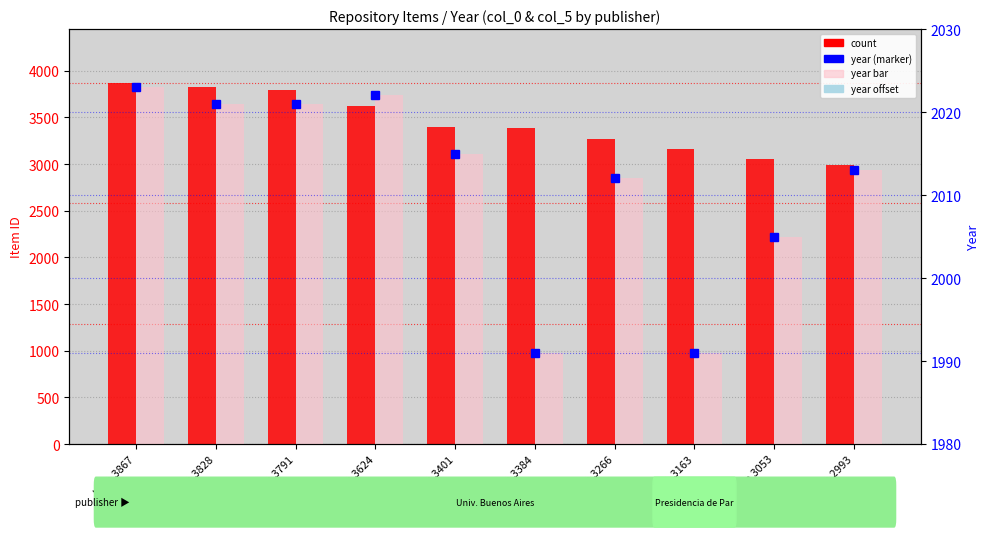

What is the value of the year offset bar at the 1st from the left?

43